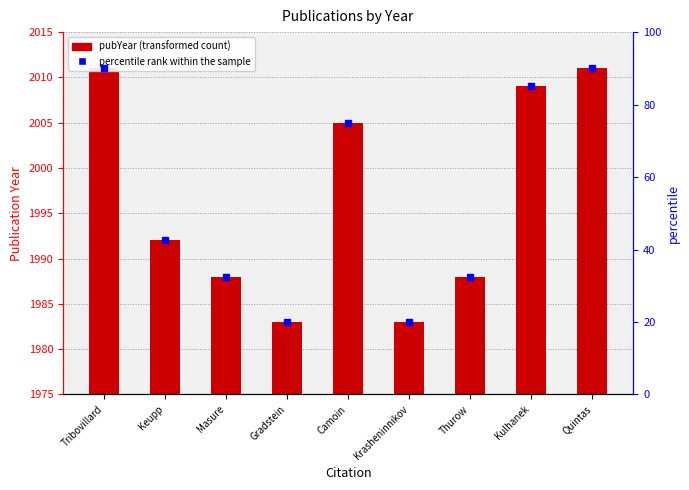

What is the difference between the values at Krasheninnikov and Masure?

5